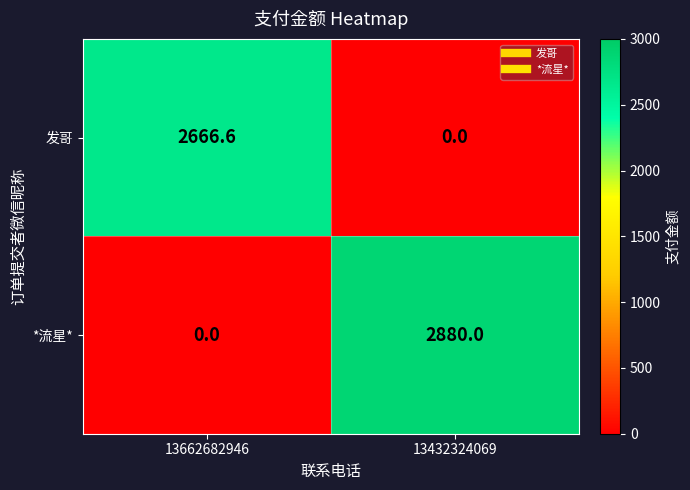

Rank the series at 13432324069 from lowest to highest value.

发哥, *流星*